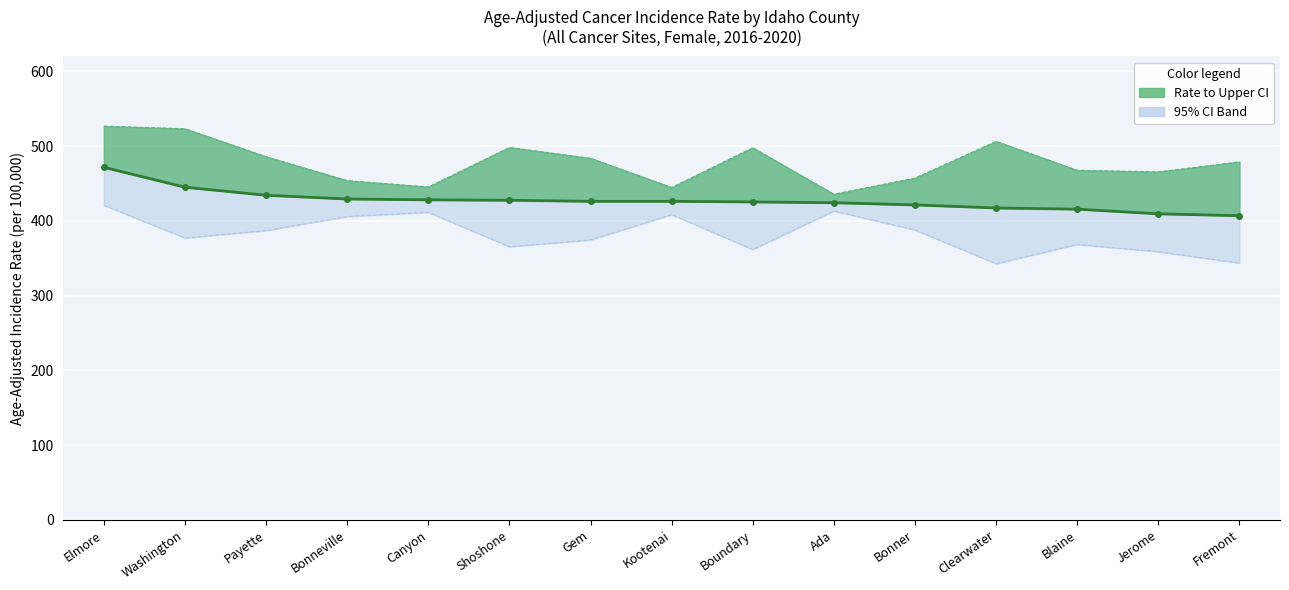

Rank the categories by value from lowest to highest.

Fremont, Jerome, Blaine, Clearwater, Bonner, Ada, Boundary, Gem, Kootenai, Shoshone, Canyon, Bonneville, Payette, Washington, Elmore